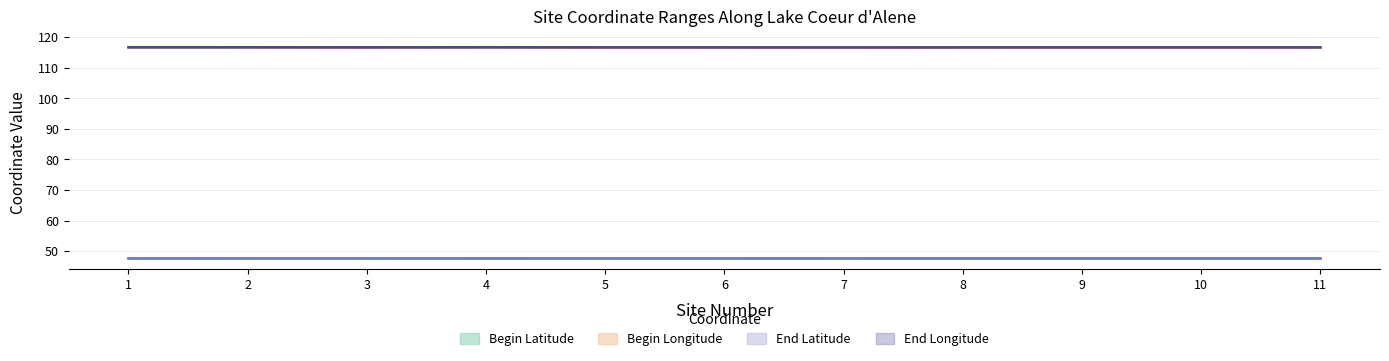

Reading left to right, list all the values displayed in this chart.

Begin Latitude: 47.6	47.6	47.6	47.6	47.6	47.6	47.6	47.6	47.6	47.6	47.6
Begin Longitude: 116.7	116.7	116.7	116.7	116.7	116.7	116.7	116.7	116.7	116.7	116.7
End Latitude: 47.6	47.6	47.6	47.6	47.6	47.6	47.6	47.6	47.6	47.6	47.6
End Longitude: 116.7	116.7	116.7	116.7	116.7	116.7	116.7	116.7	116.7	116.7	116.7